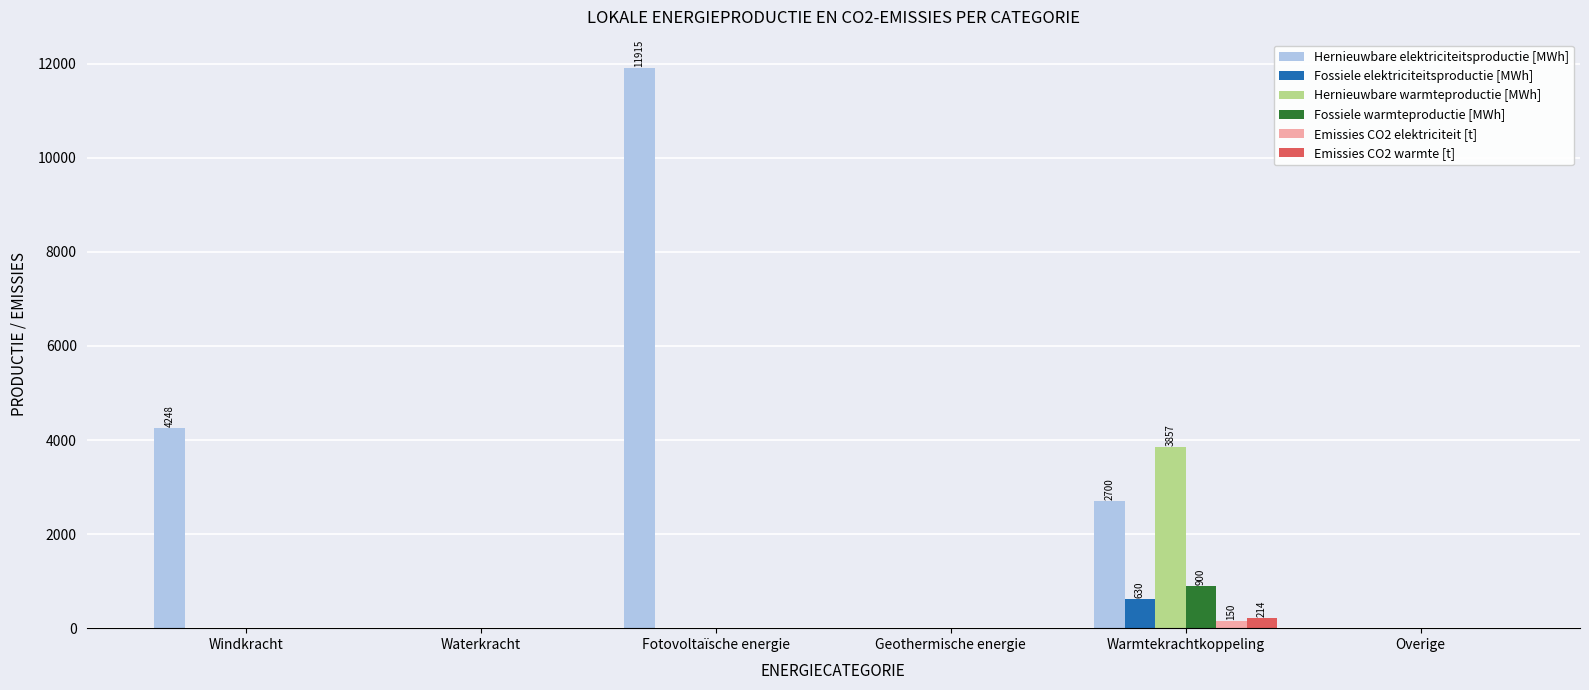

Is the value of Fossiele elektriciteitsproductie [MWh] at Geothermische energie greater than the value of Hernieuwbare elektriciteitsproductie [MWh] at Windkracht?

No